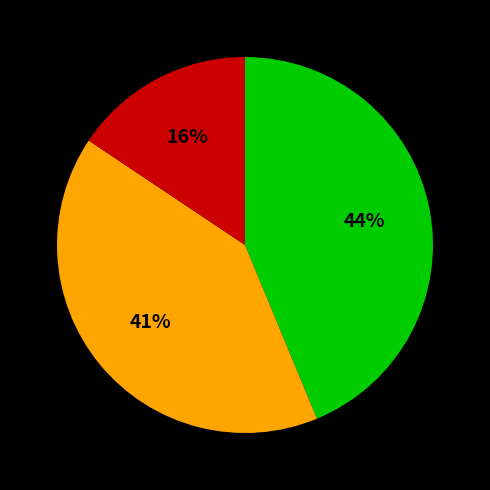

Is there a majority slice in this chart?

No